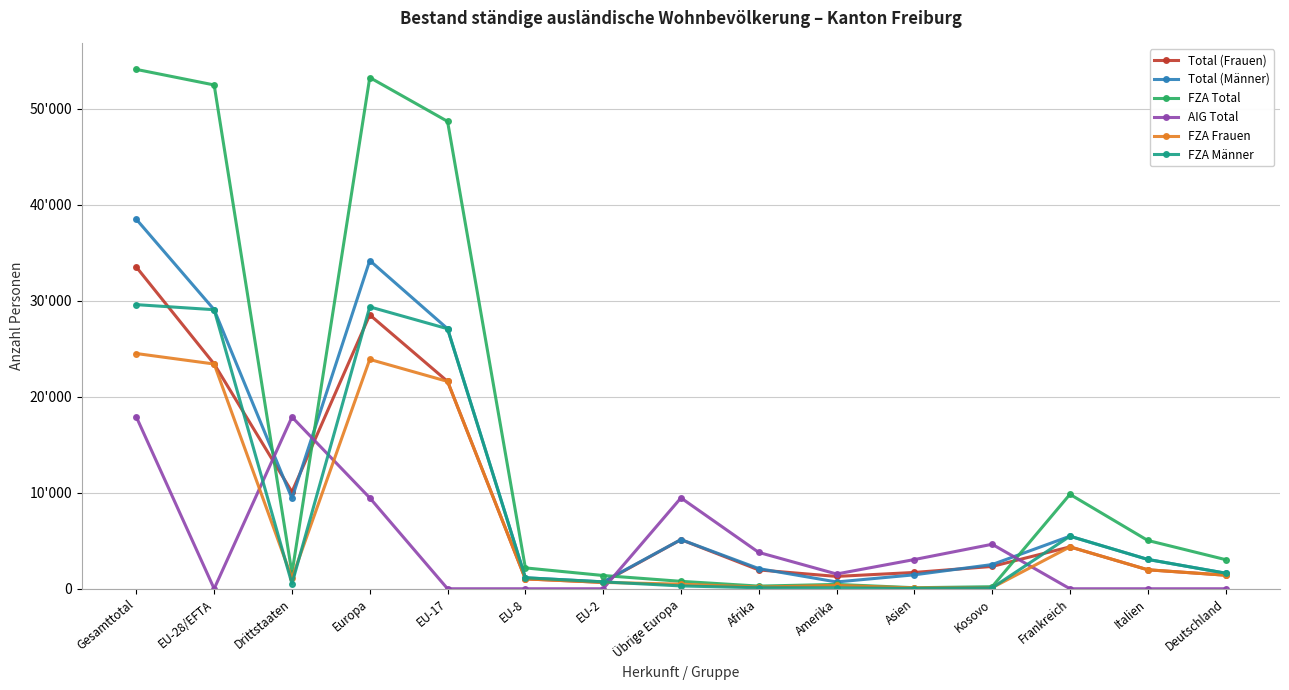

What position from the right is EU-17?

11